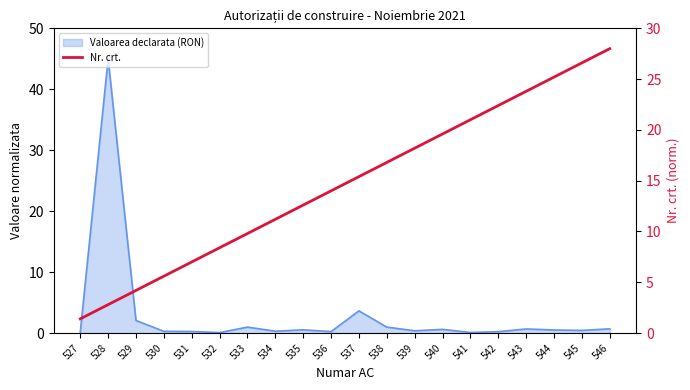

How many values are below 15?

10